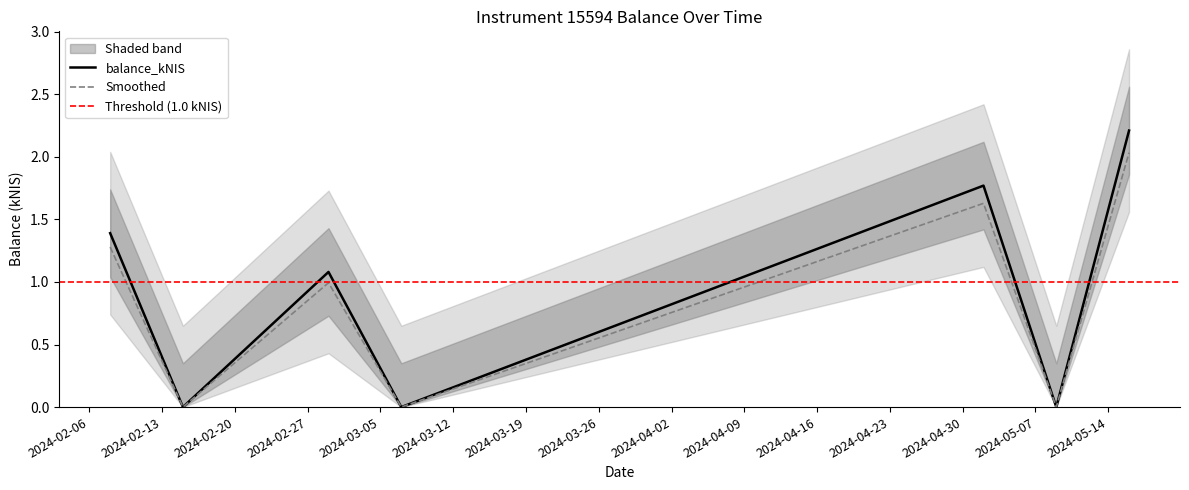

What is the label of the 5th point from the left?

2024-05-02